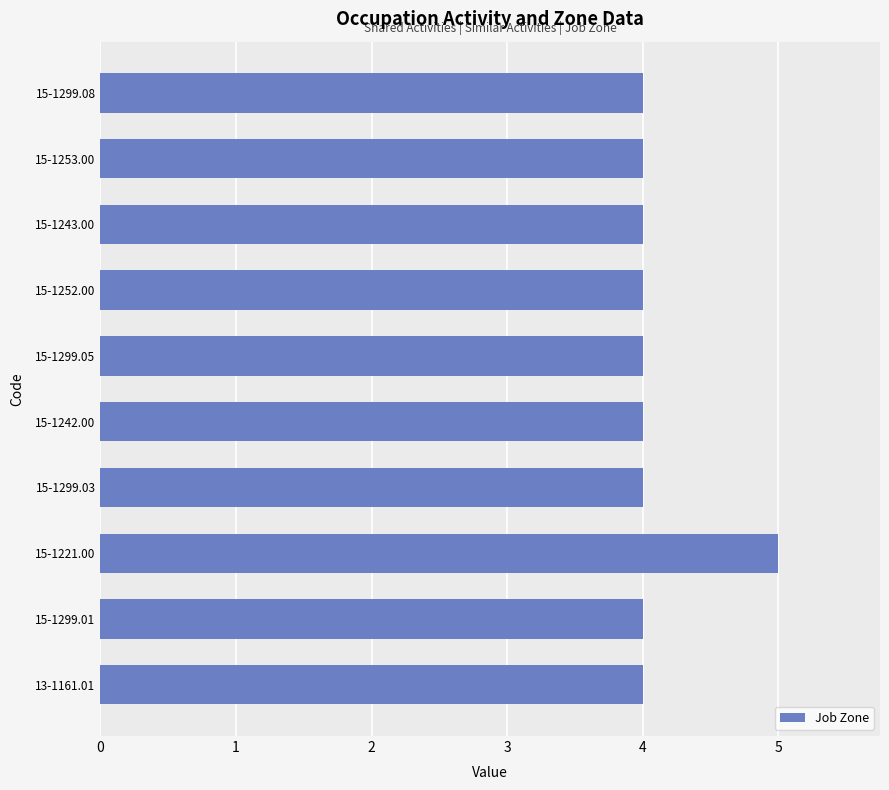

Which has a higher value, 15-1299.05 or 15-1221.00?

15-1221.00